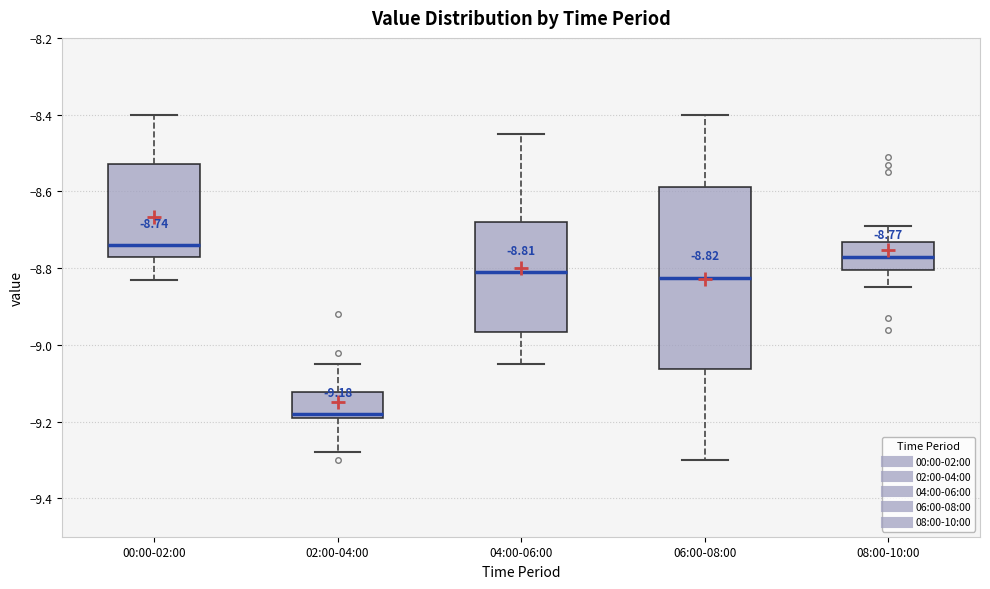

Which box's median line is the lowest?

02:00-04:00